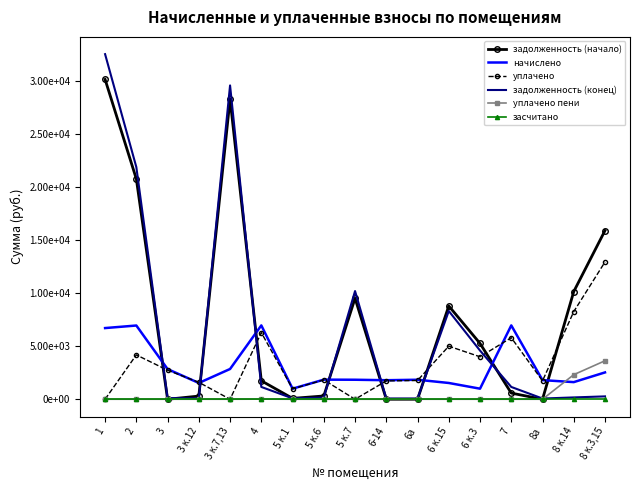

What are all the series names shown in the legend?

задолженность (начало), начислено, уплачено, задолженность (конец), уплачено пени, засчитано